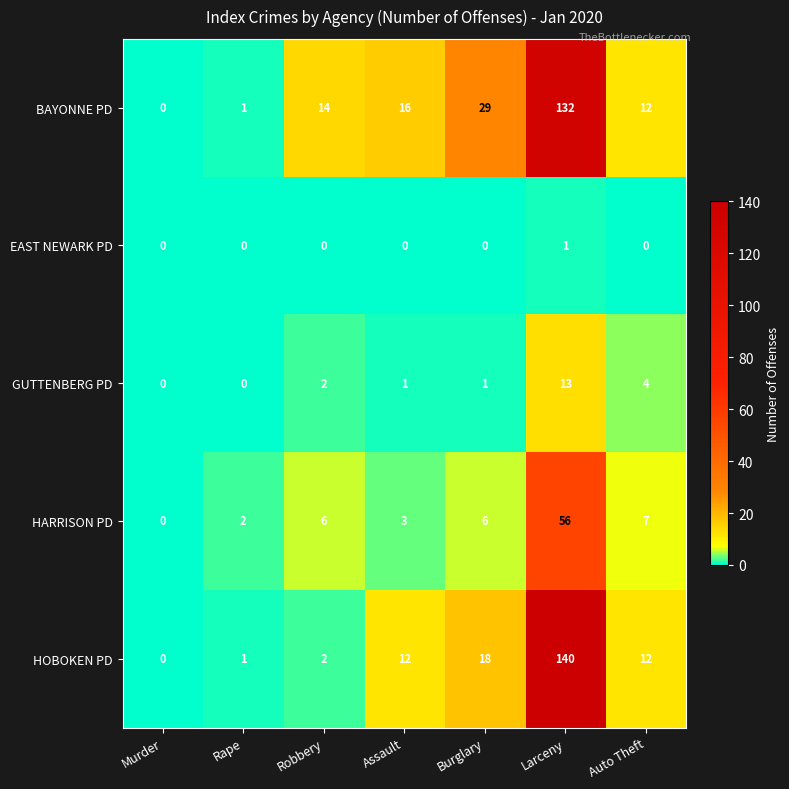

What is the maximum value shown in the chart?

140